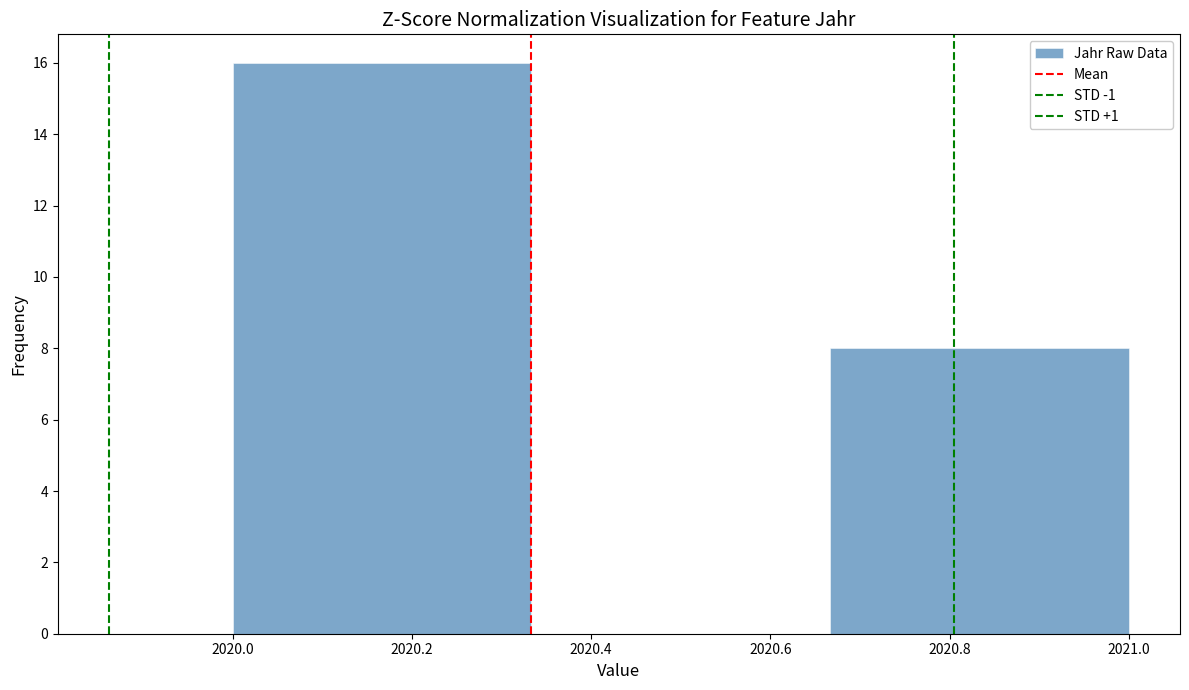

Over which range of the x-axis is the bar tallest?

2020.00 to 2020.34